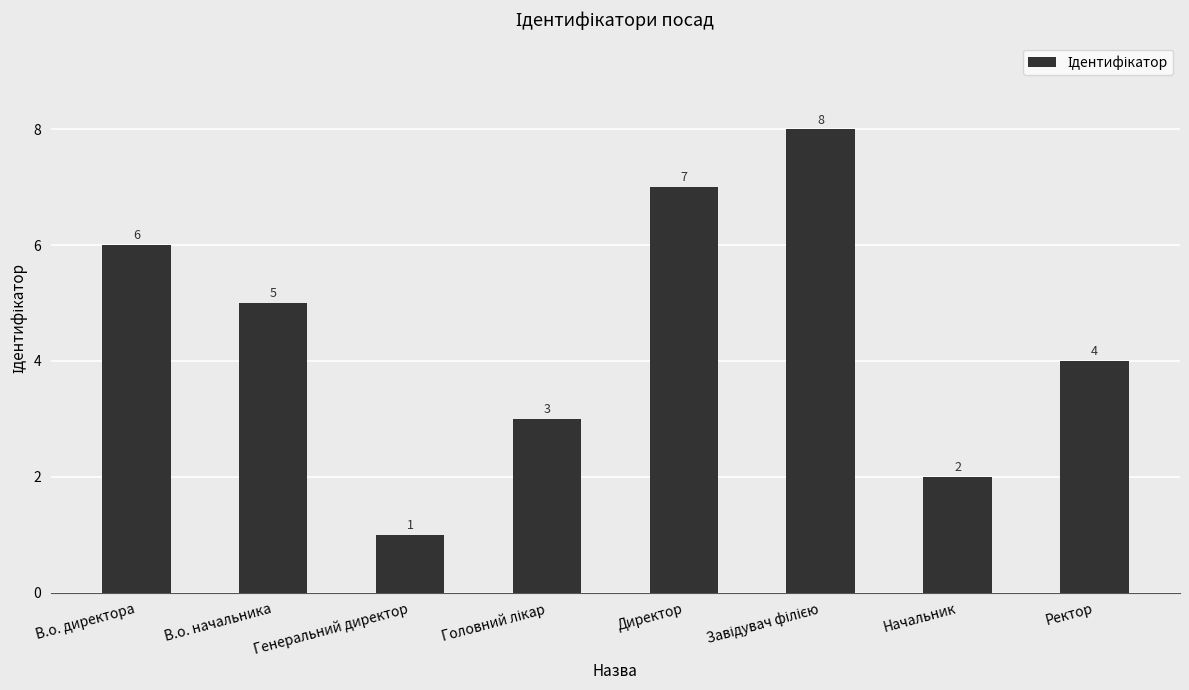

What is the sum of all values?

36